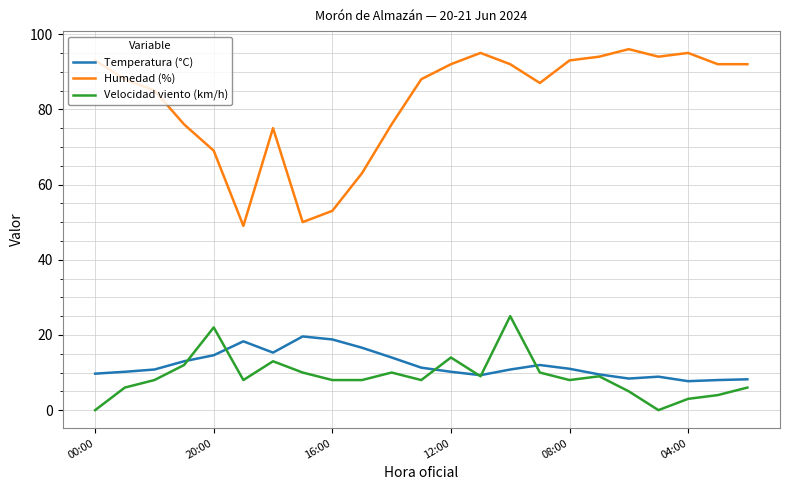

True or false: Humedad (%) and Temperatura (°C) cross at least once.

False